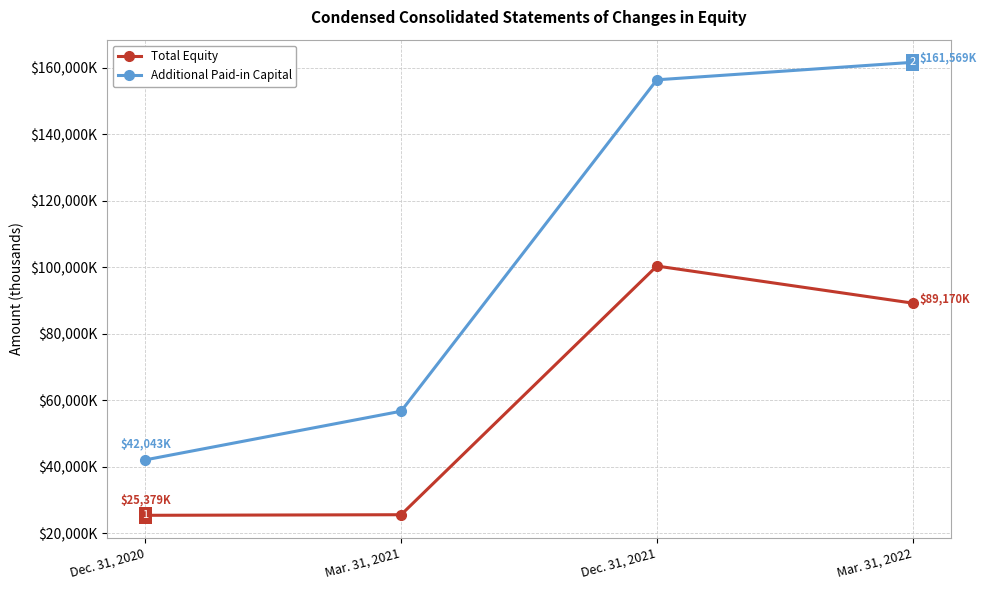

At which label does Total Equity first exceed 89170?

Dec. 31, 2021